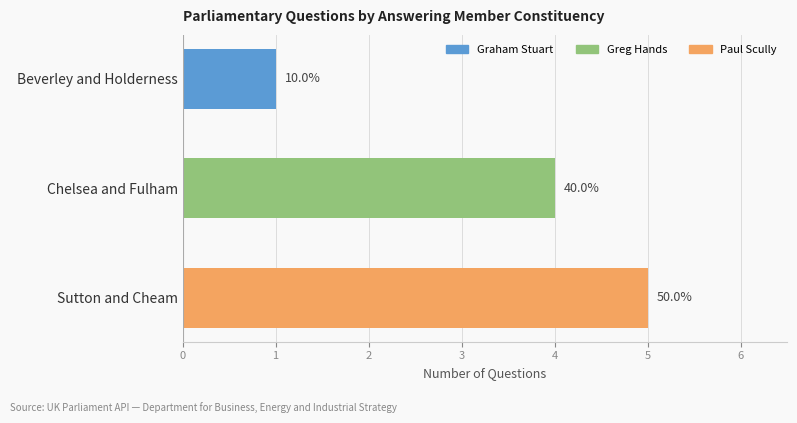

How many bars are there in total?

3